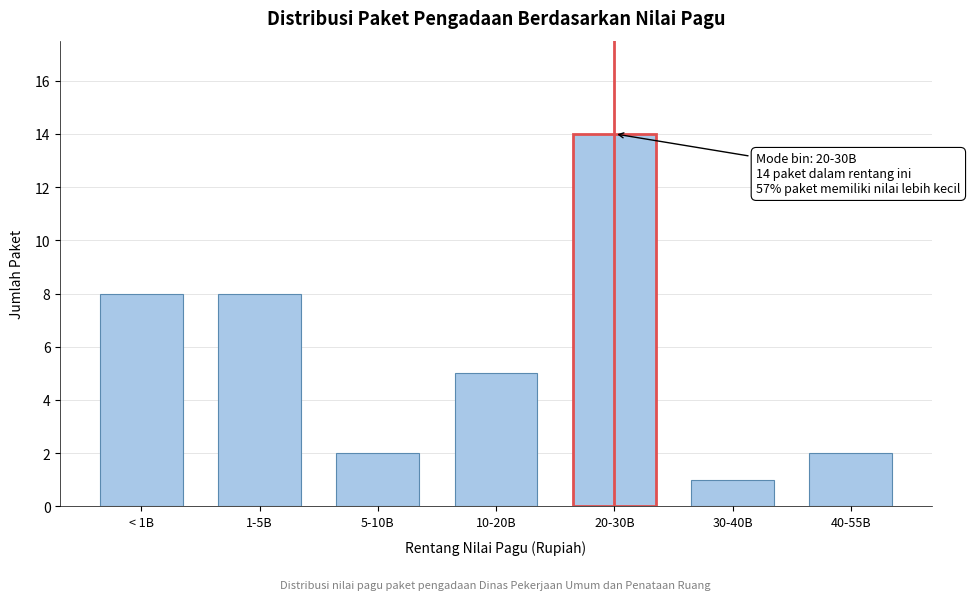

Reading left to right, what are all the values shown in this chart?

< 1B=8	1-5B=8	5-10B=2	10-20B=5	20-30B=14	30-40B=1	40-55B=2